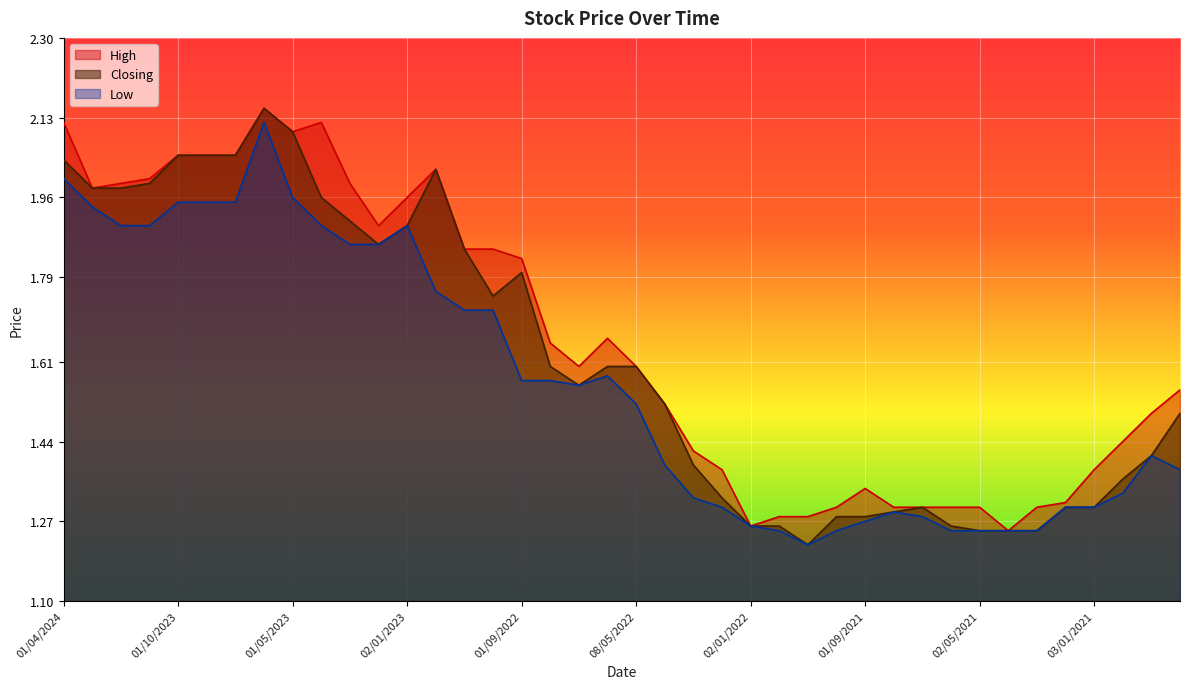

List the labels in order of Low value, largest first.

04/06/2023, 01/04/2024, 01/05/2023, 01/10/2023, 03/09/2023, 01/08/2023, 03/03/2024, 01/02/2024, 02/01/2024, 02/04/2023, 02/01/2023, 01/03/2023, 01/02/2023, 01/12/2022, 01/11/2022, 02/10/2022, 01/06/2022, 01/09/2022, 01/08/2022, 03/07/2022, 08/05/2022, 01/11/2020, 03/04/2022, 01/10/2020, 01/12/2020, 01/03/2022, 01/02/2022, 01/02/2021, 03/01/2021, 01/08/2021, 01/07/2021, 01/09/2021, 02/01/2022, 01/12/2021, 03/10/2021, 01/06/2021, 02/05/2021, 01/04/2021, 01/03/2021, 01/11/2021